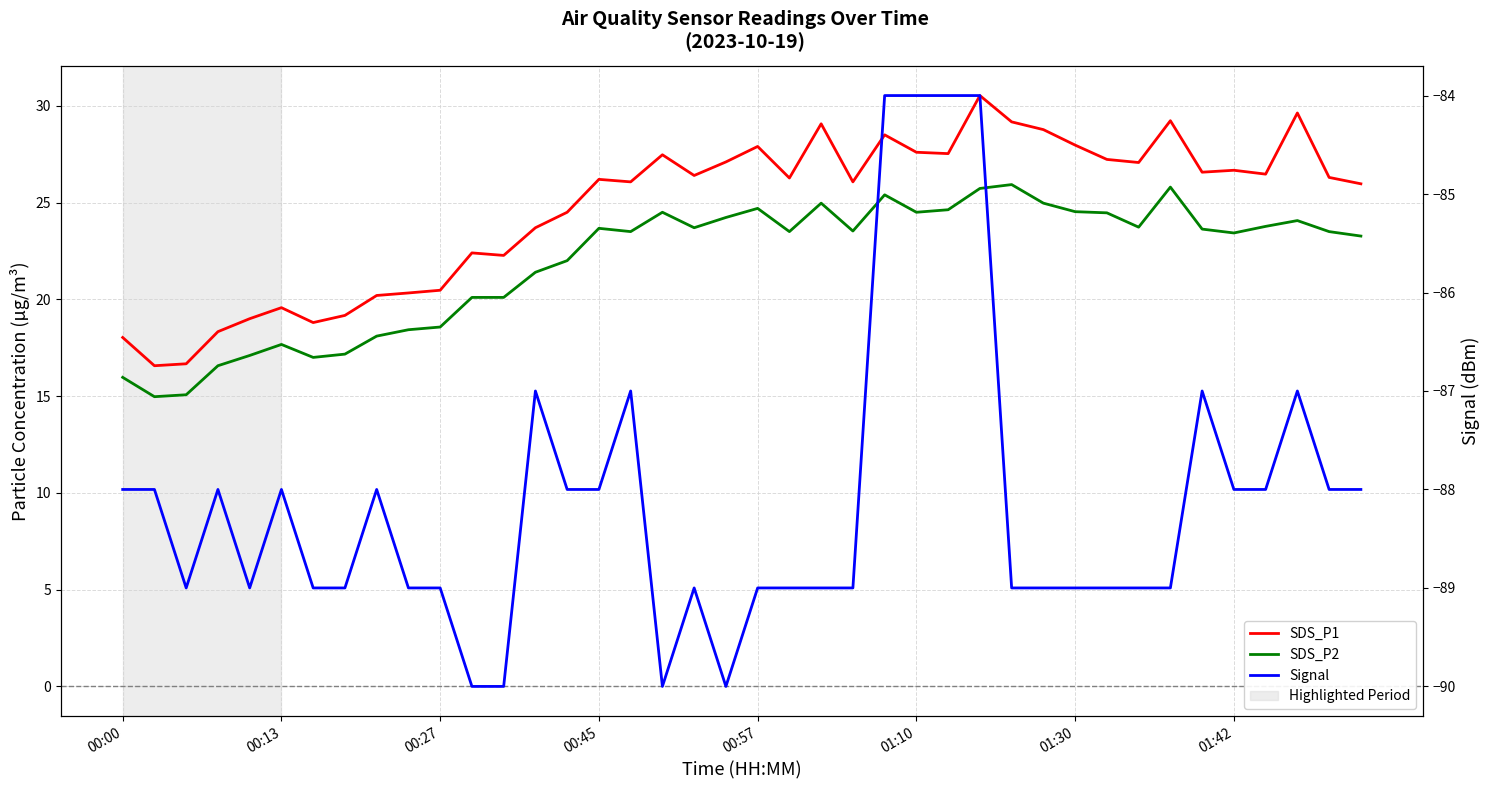

The SDS_P1 series shows 26.6 at 34. True or false?

True